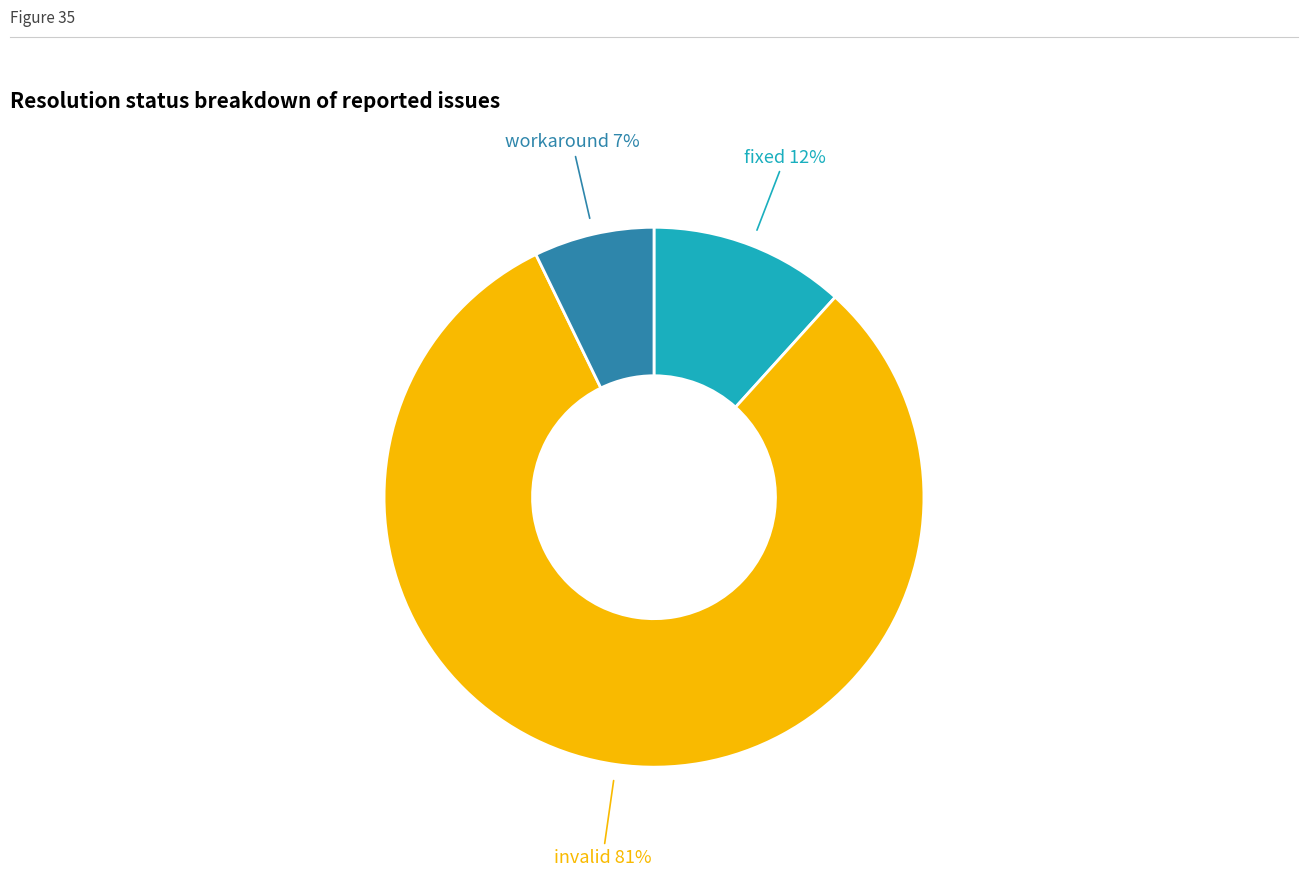

How many segments does this pie chart have?

3